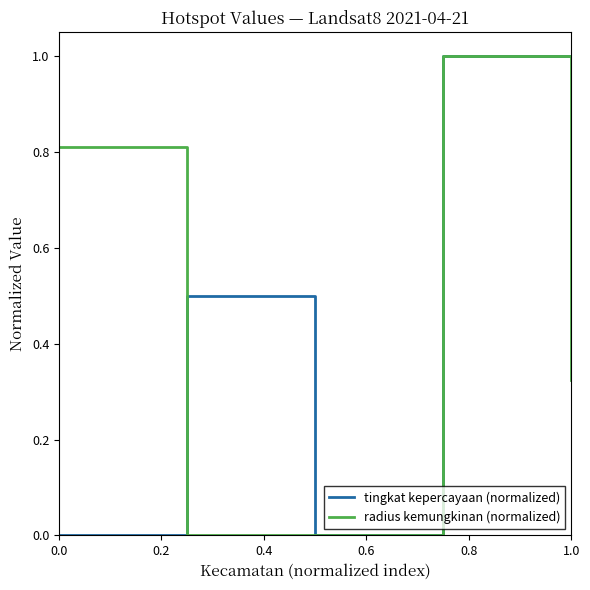

Which series has the largest total across all categories?

tingkat kepercayaan (normalized)